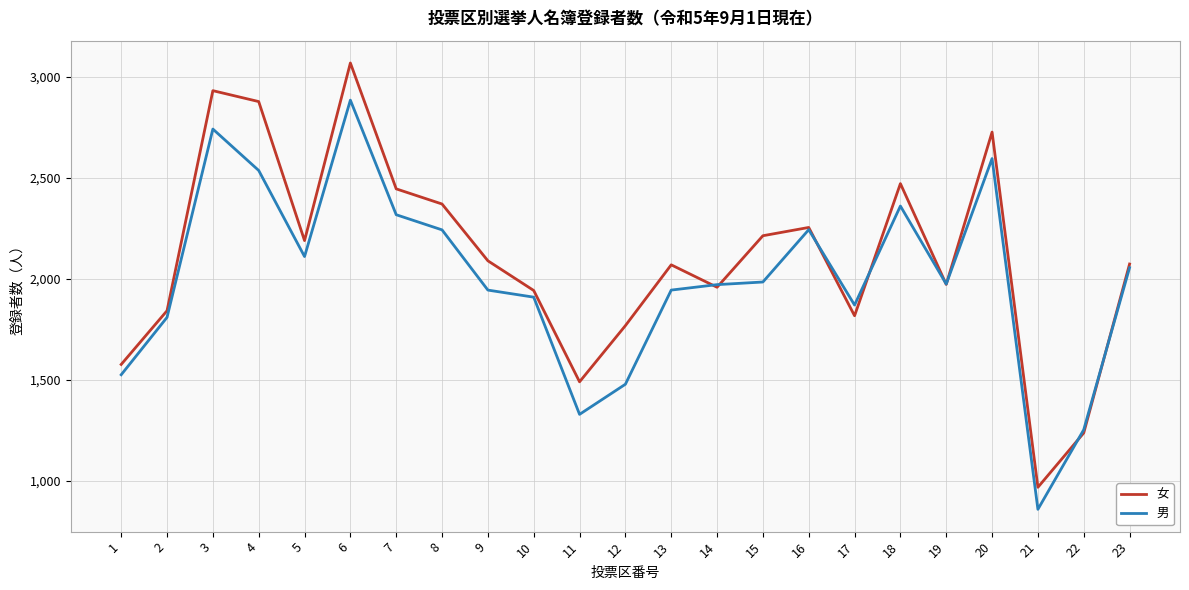

What is the approximate value of 女 at 9, to the nearest 50?

2100